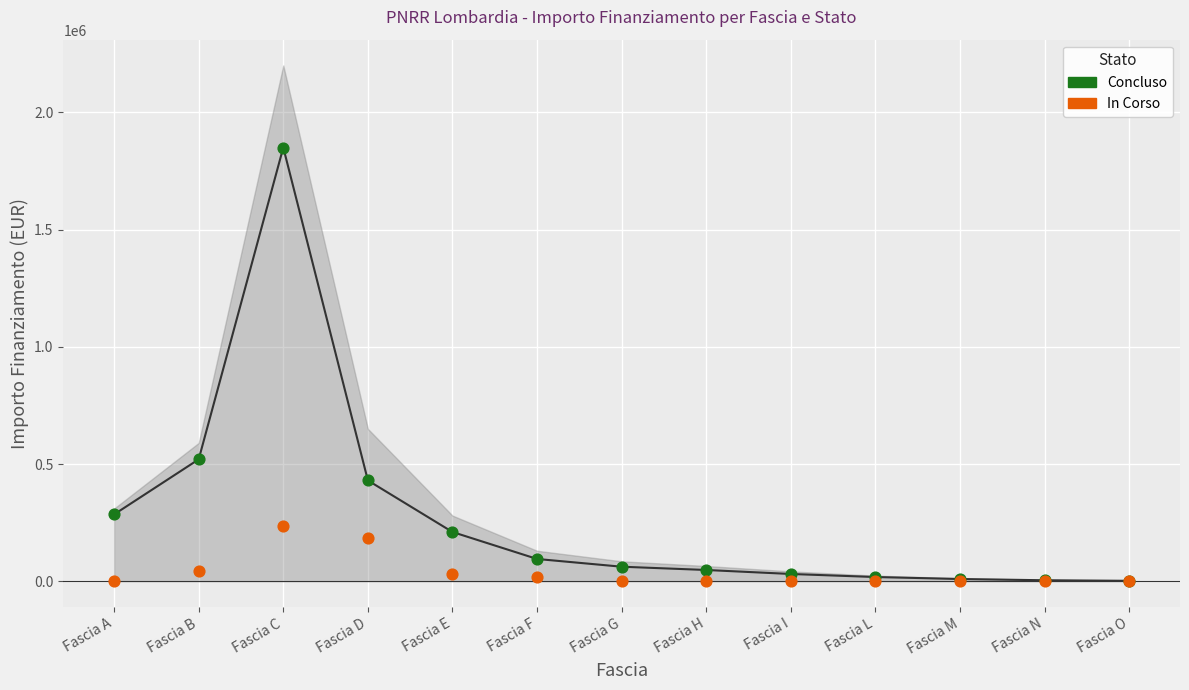

Across all series, what Y value is closest to 925000?

520000